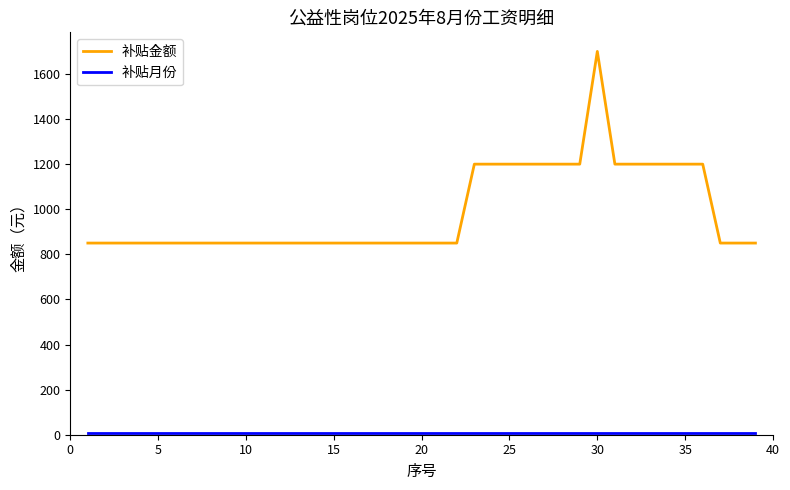

What is the maximum value shown in the chart?

1700